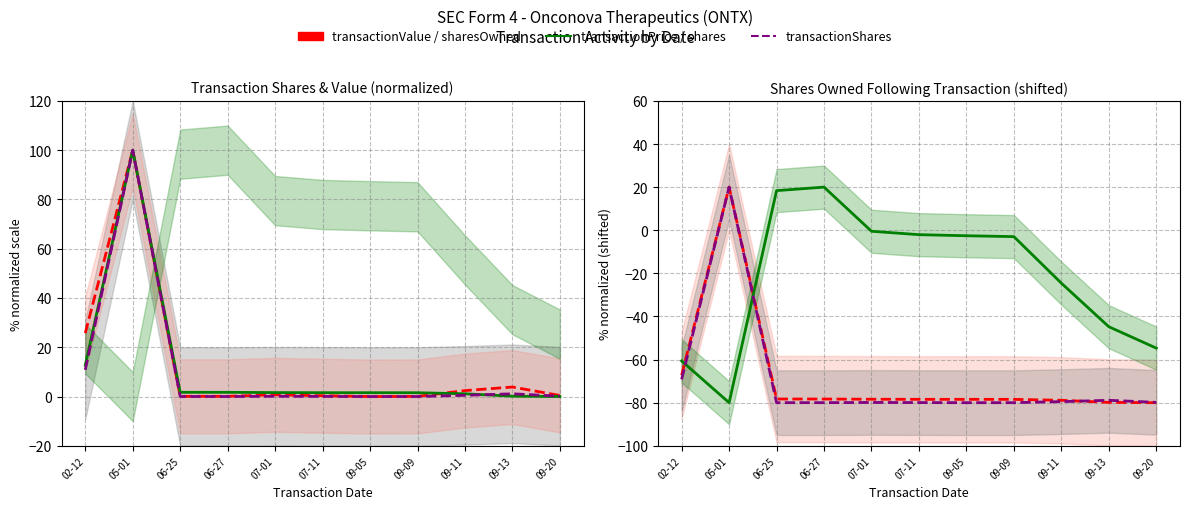

What is the spread (max minus min) of values at 07-01?

81.5